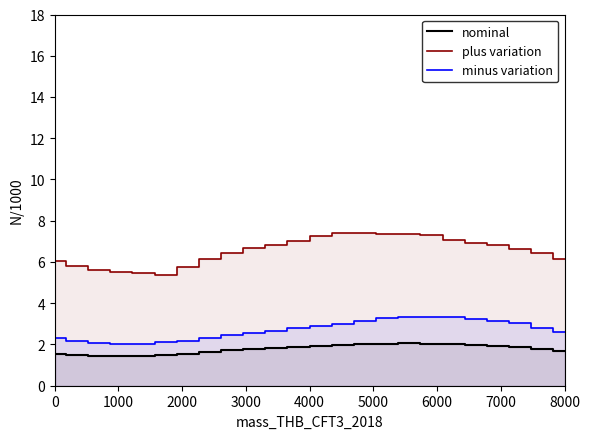

True or false: plus variation and nominal intersect in this chart.

False